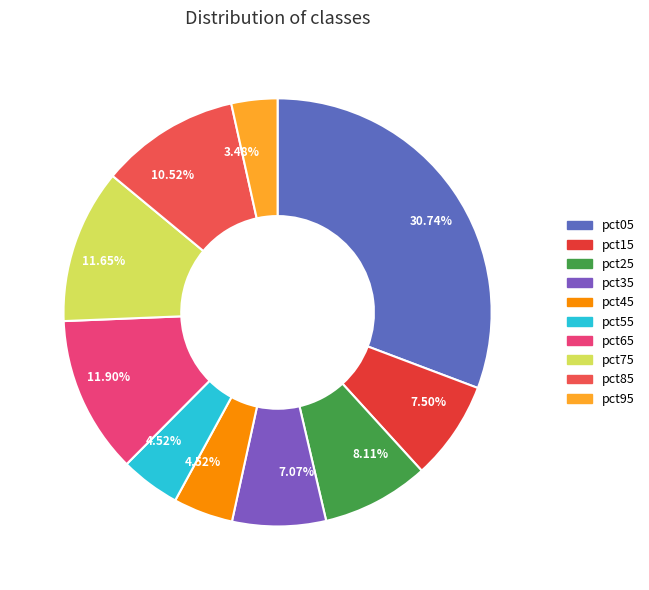

How many slices are in this pie chart?

10